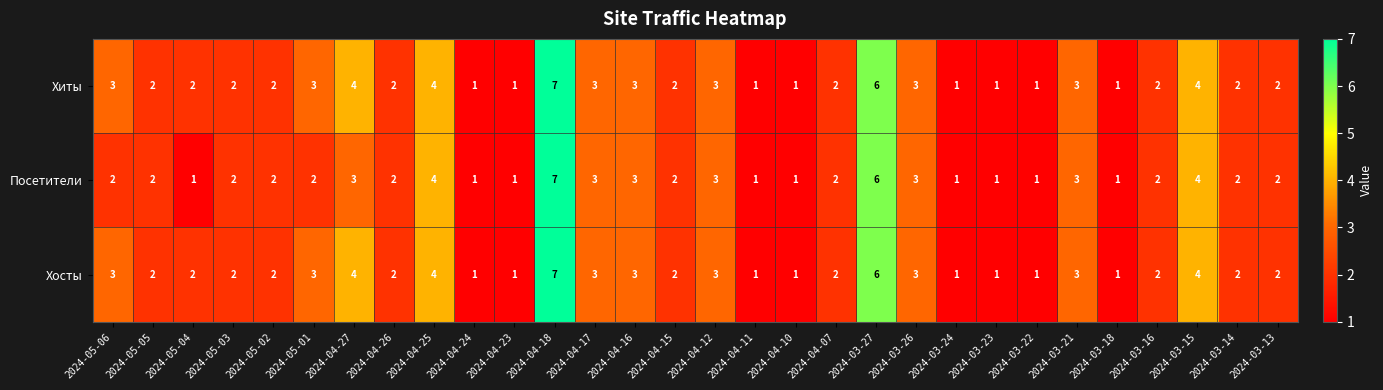

What is the total value across all series at 2024-03-13?

6